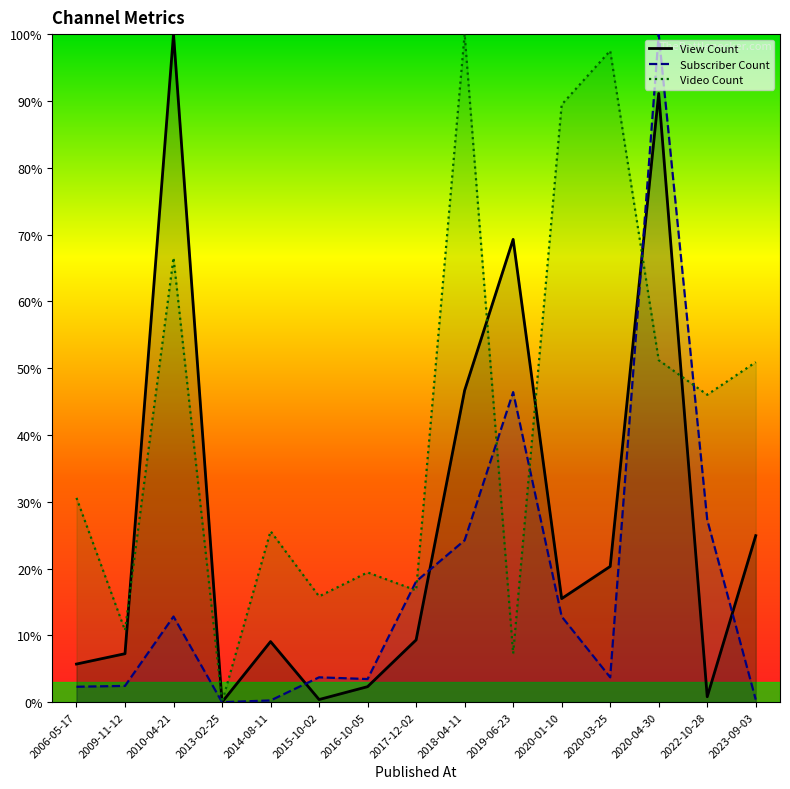

True or false: Video Count has a value of 88.7 at 2020-04-30.

False